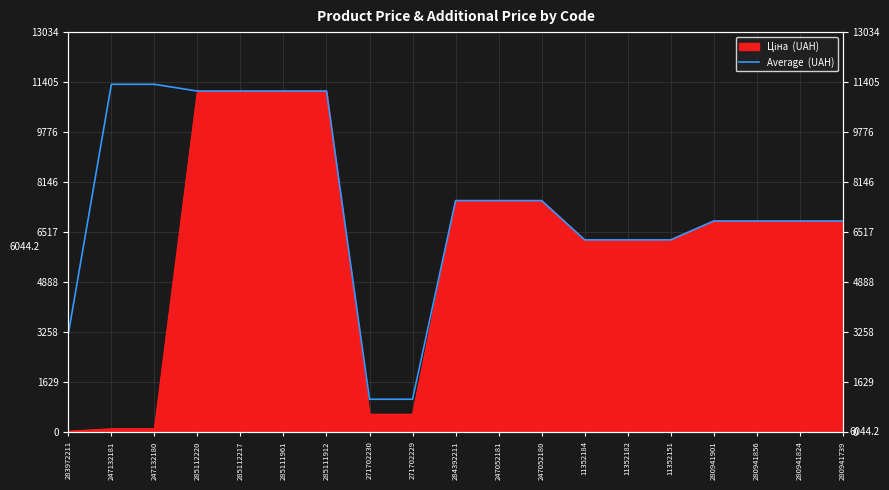

Count the number of categories in the chart.

19